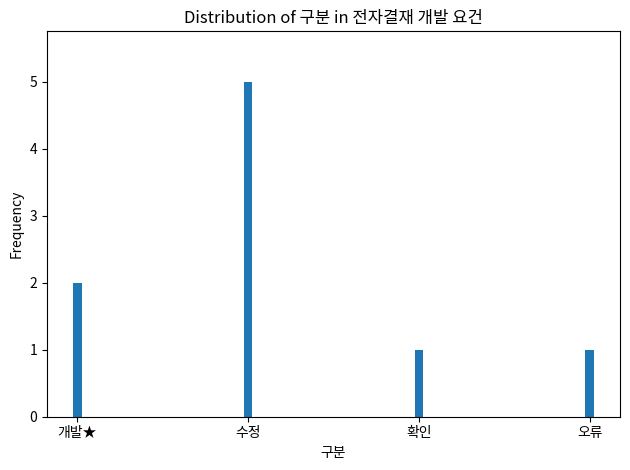

What is the value of the 1st bar from the left?

2